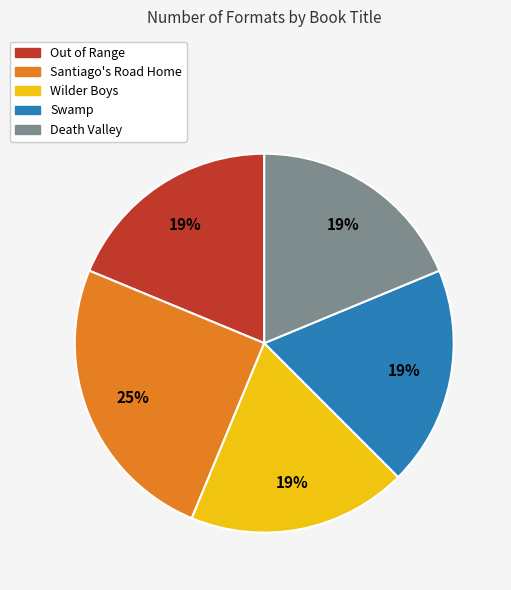

Is the sum of Out of Range and Death Valley greater than half?

No